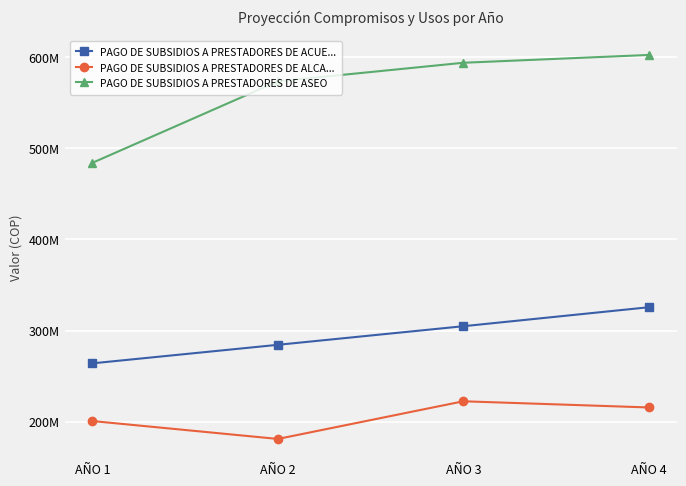

Where does the PAGO DE SUBSIDIOS A PRESTADORES DE ALCA... series first go above 215584682?

AÑO 3